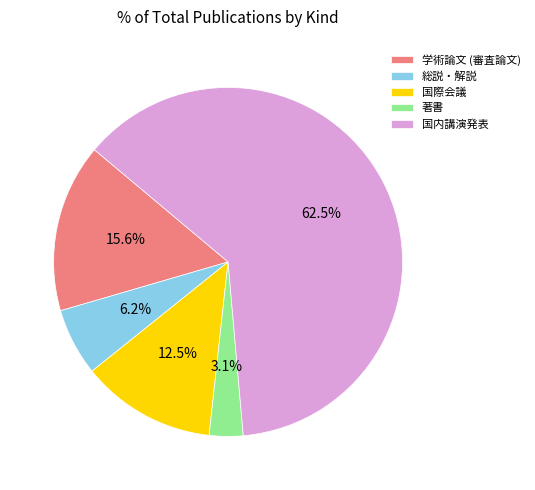

Between 著書 and 国際会議, which is larger?

国際会議